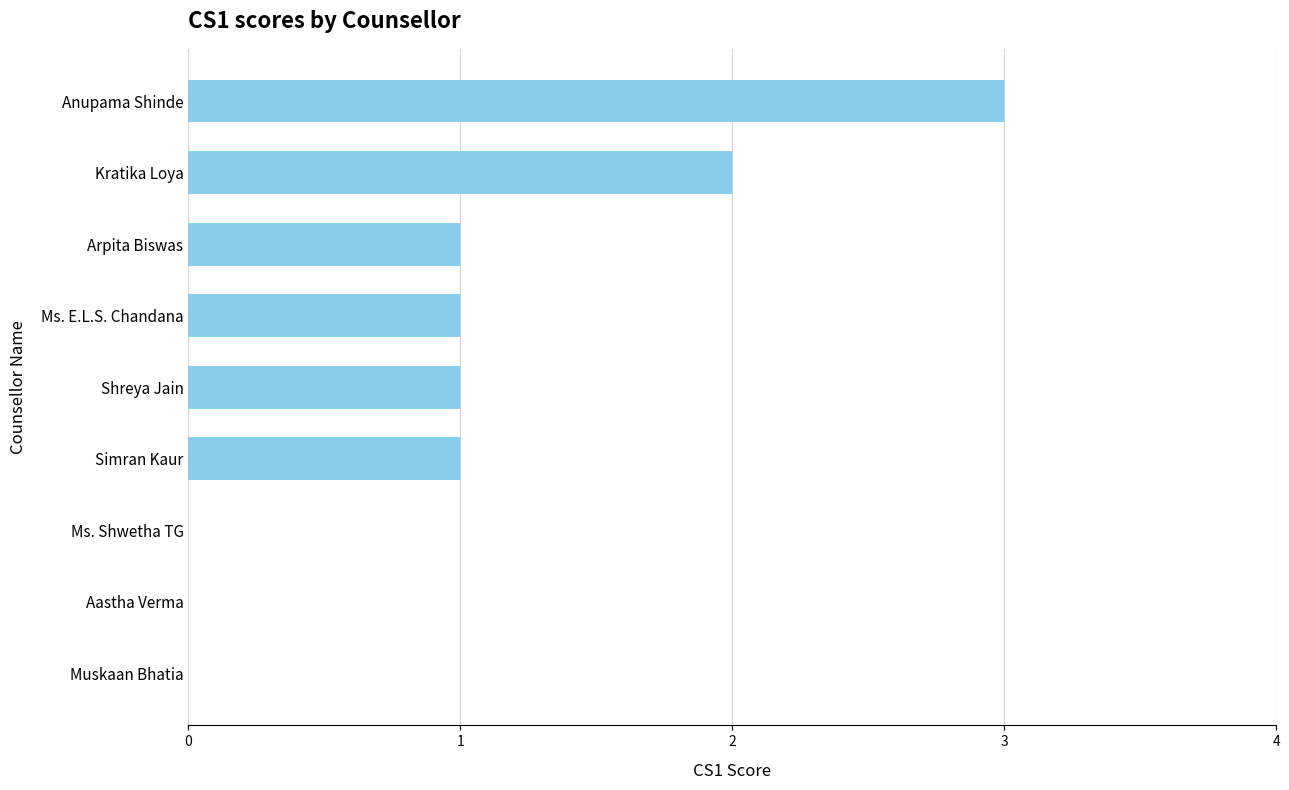

What is the ratio of the value at Simran Kaur to the value at Ms. E.L.S. Chandana?

1.0